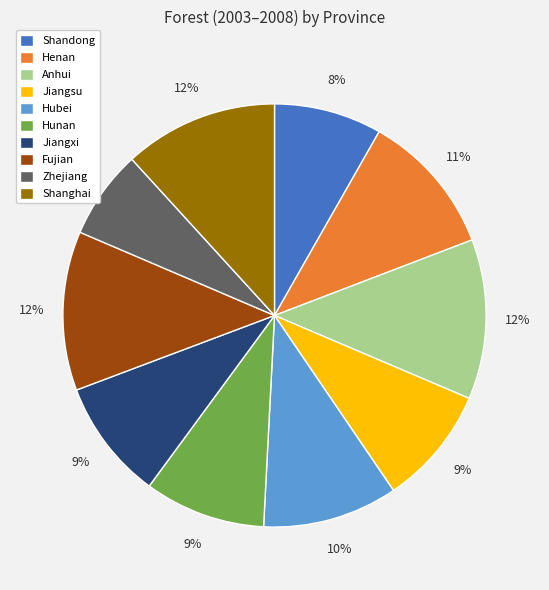

To the nearest percent, what is the difference between the largest and smallest slice percentages?

5%